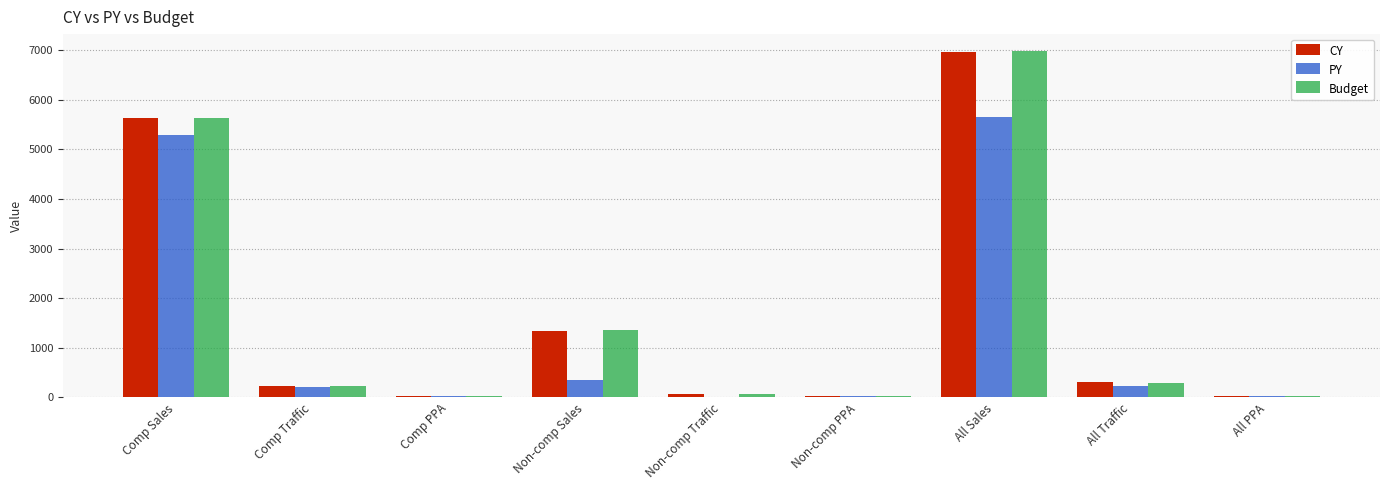

What is the difference between the Budget values at Comp Traffic and Non-comp Traffic?

166.0